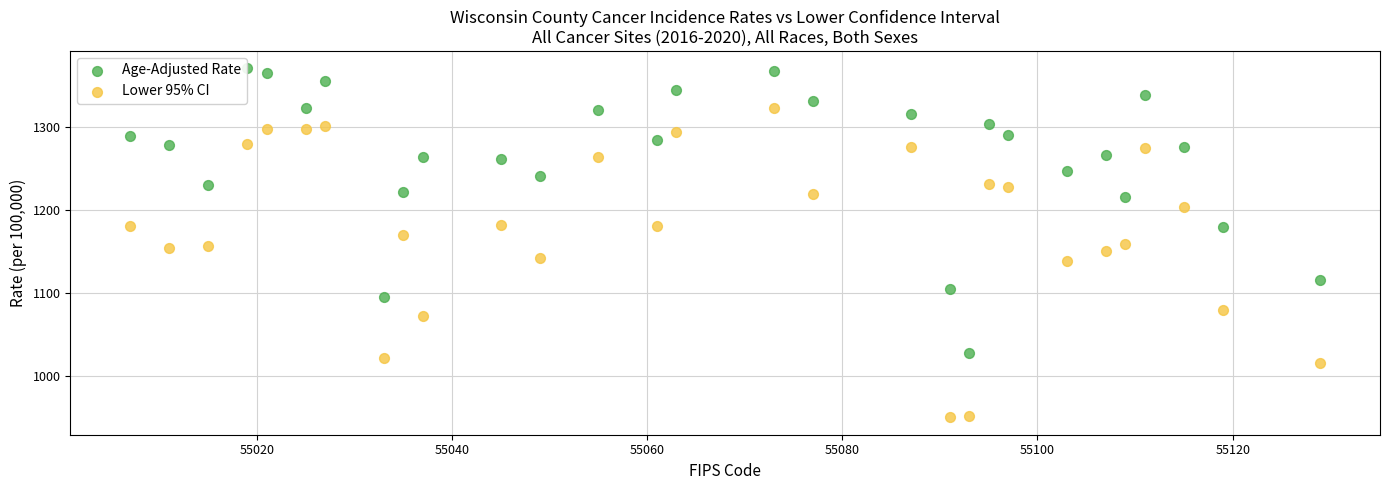

What are all the series names shown in the legend?

Age-Adjusted Rate, Lower 95% CI